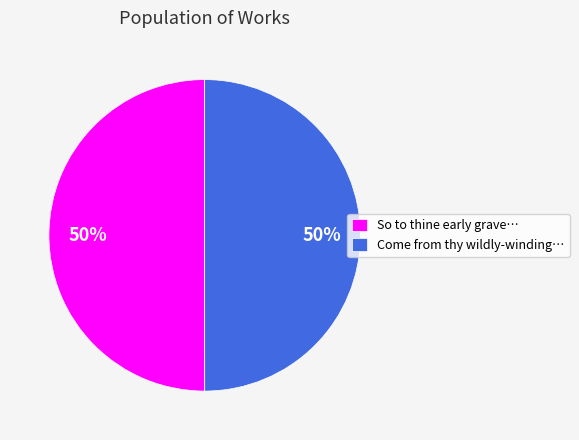

How many slices are in this pie chart?

2